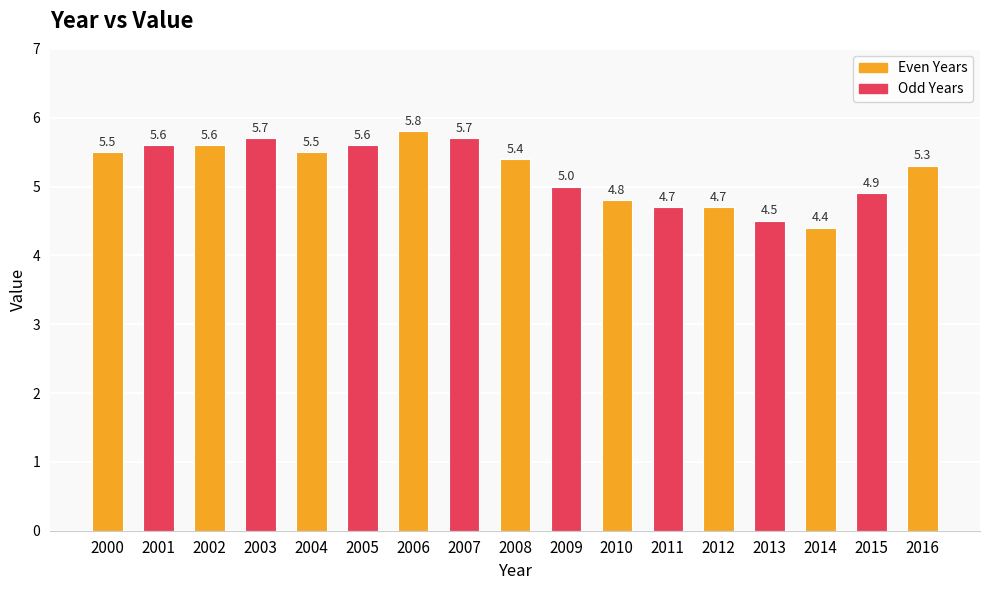

What is the sum of the values at 2003 and 2011?

10.4